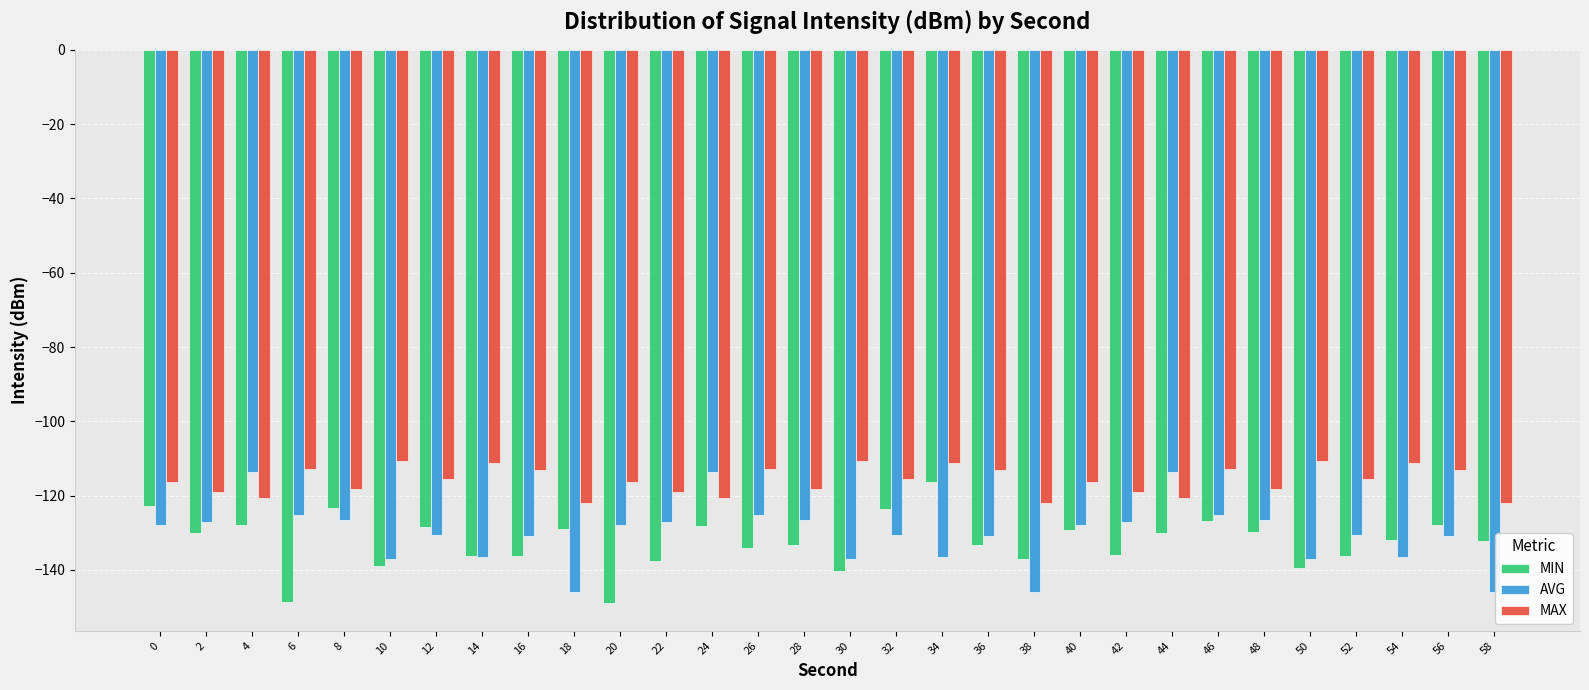

What is the sum of all AVG values?

-3903.2